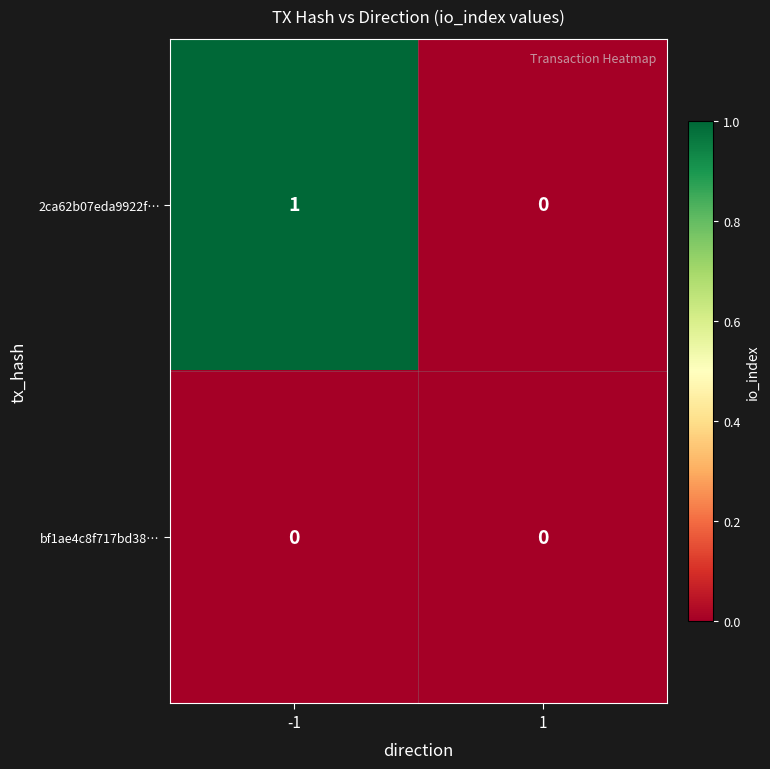

At which category is the sum across all series the highest?

-1